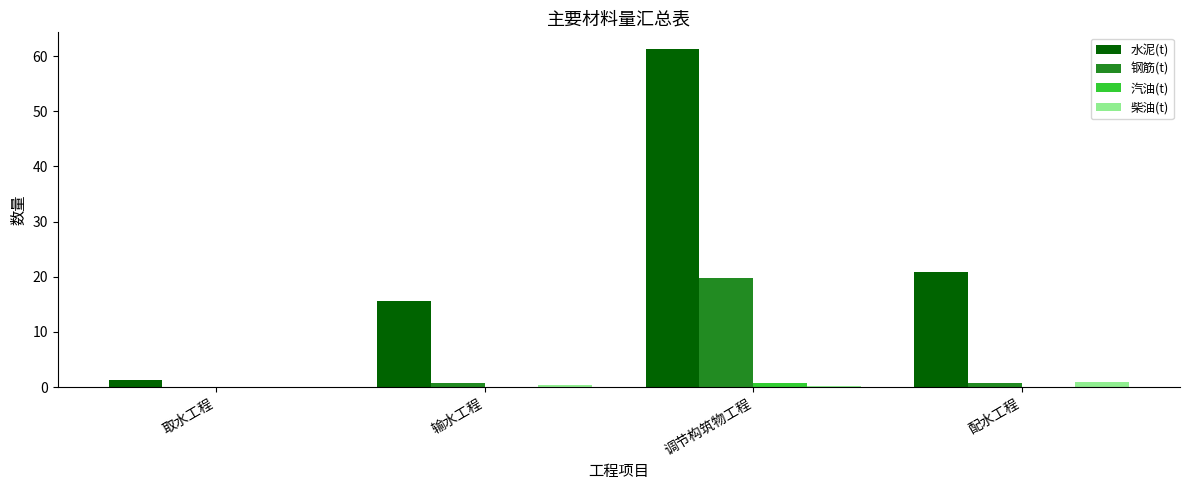

Are the bars horizontal?

No